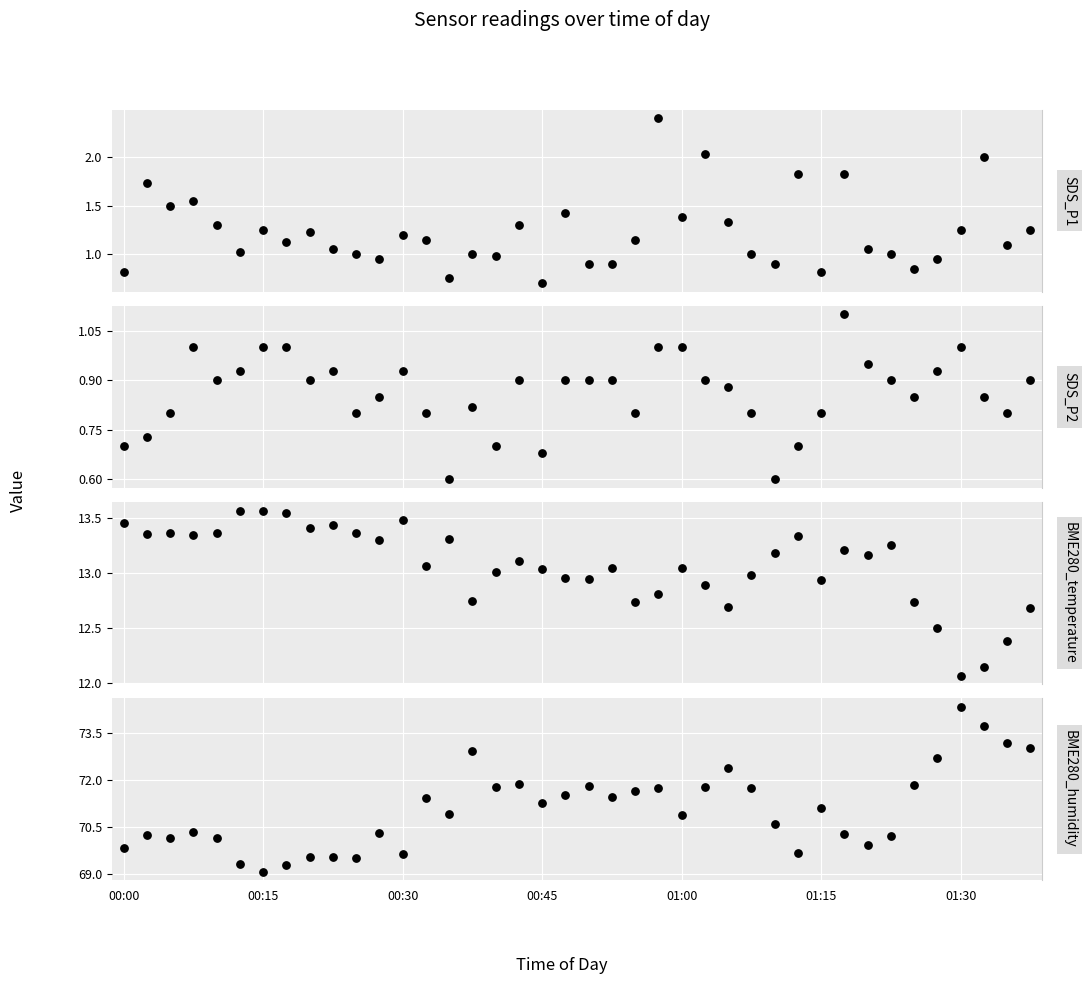

Which series reaches the maximum Y coordinate?

BME280_humidity